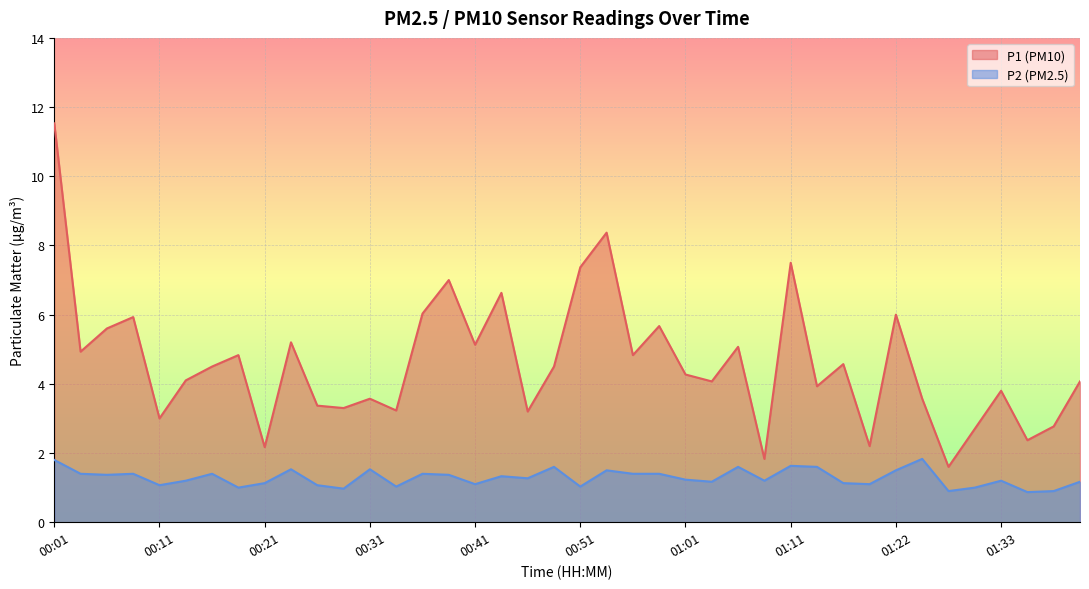

What is the highest value of the P1 series?

11.5